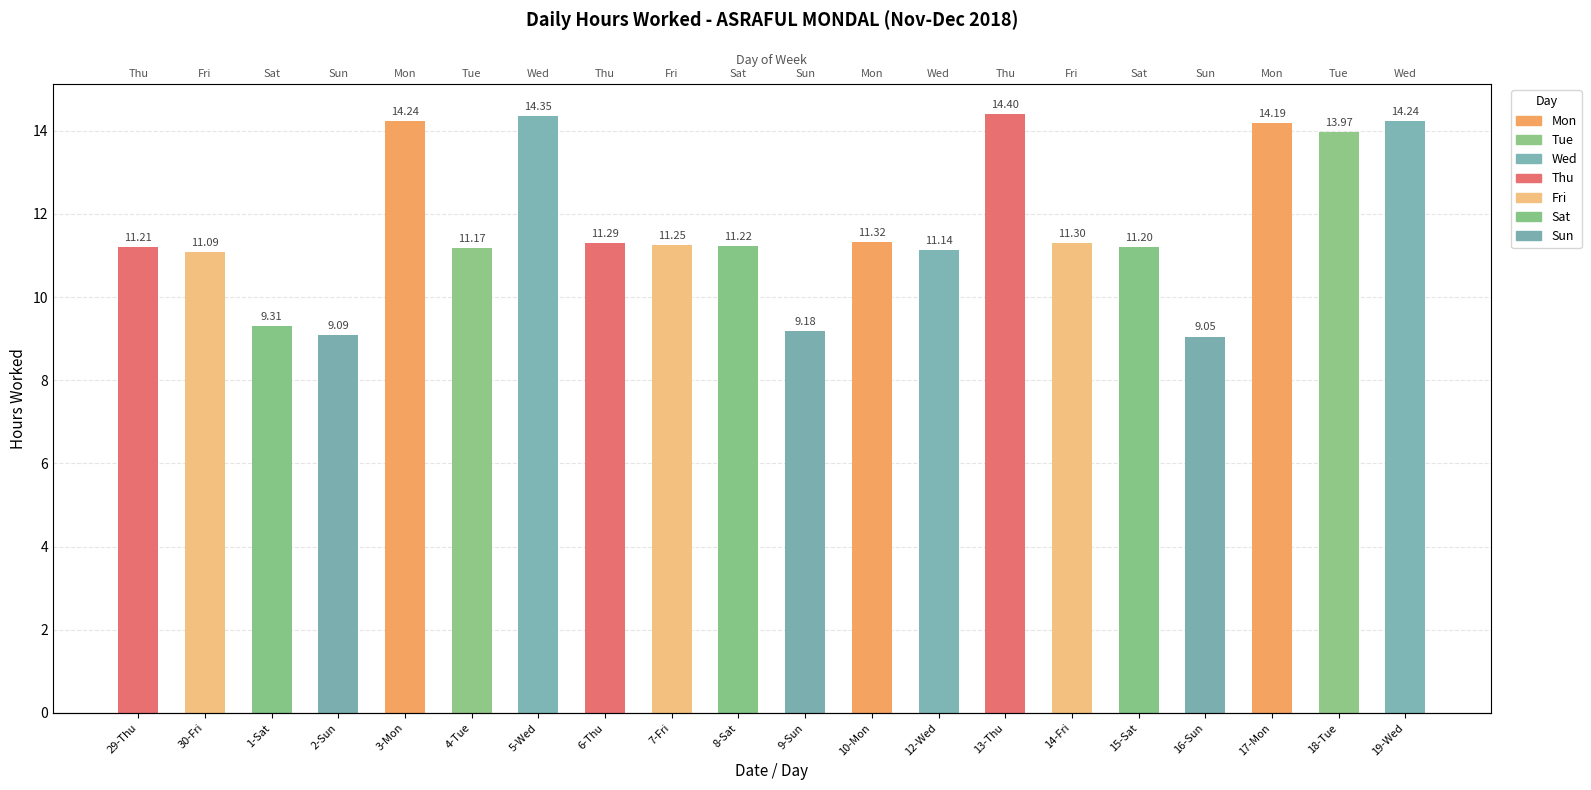

At which label does the data first exceed 11?

29-Thu